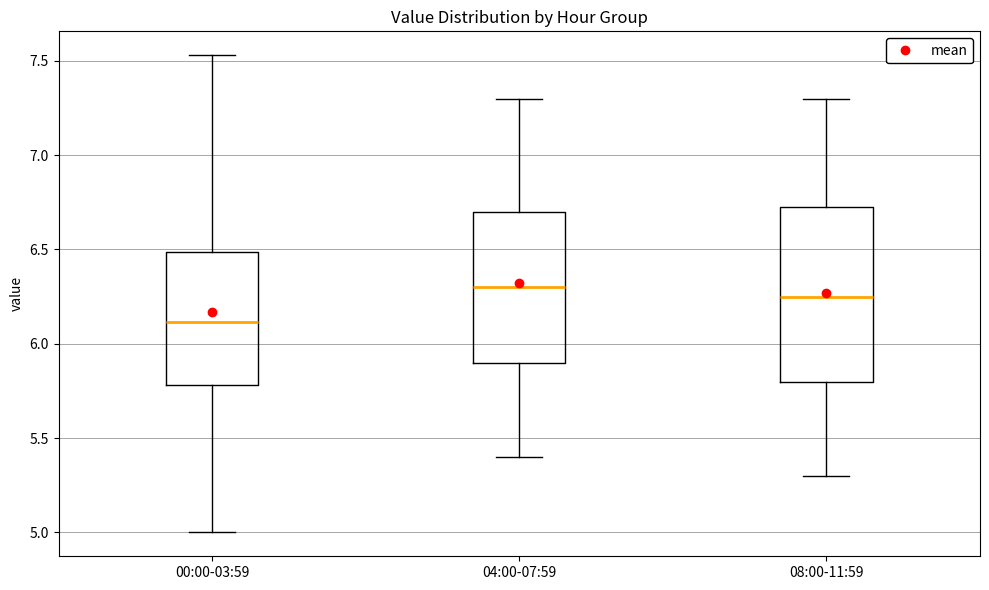

Reading left to right, transcribe this box plot: for each box, give where its median line is, the range the box spans, and where its two whiskers end, as read against the y-axis. The values are not printed on the chart, so give them approximately, as read against the axis.

00:00-03:59: median 6.10, box 5.80 to 6.50, whiskers 5.00 to 7.55
04:00-07:59: median 6.30, box 5.90 to 6.70, whiskers 5.40 to 7.30
08:00-11:59: median 6.25, box 5.80 to 6.75, whiskers 5.30 to 7.30